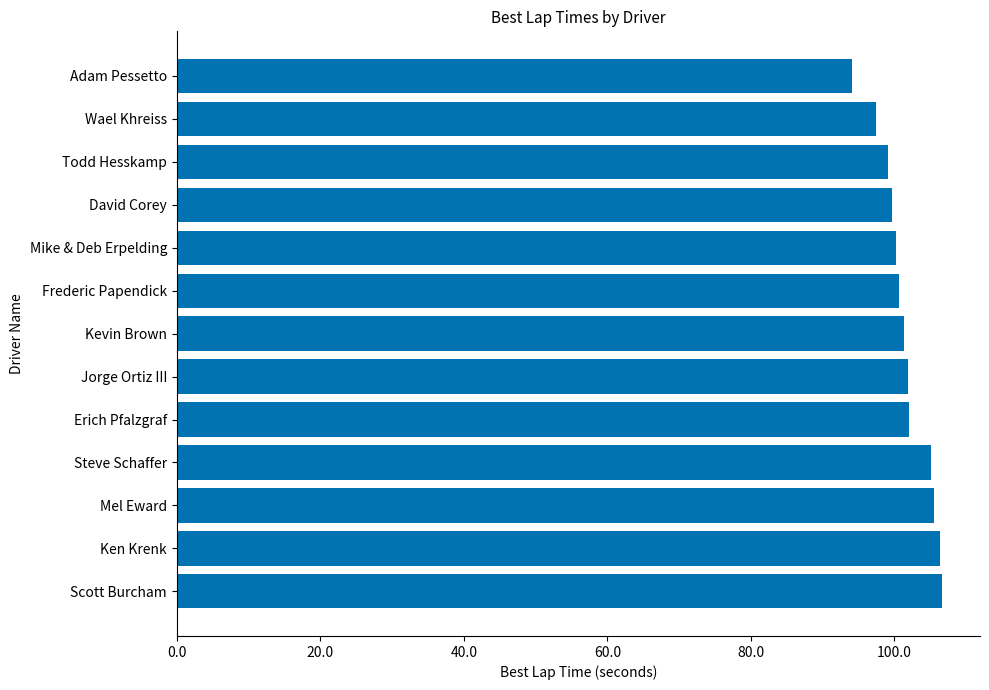

How many bars are there in total?

13